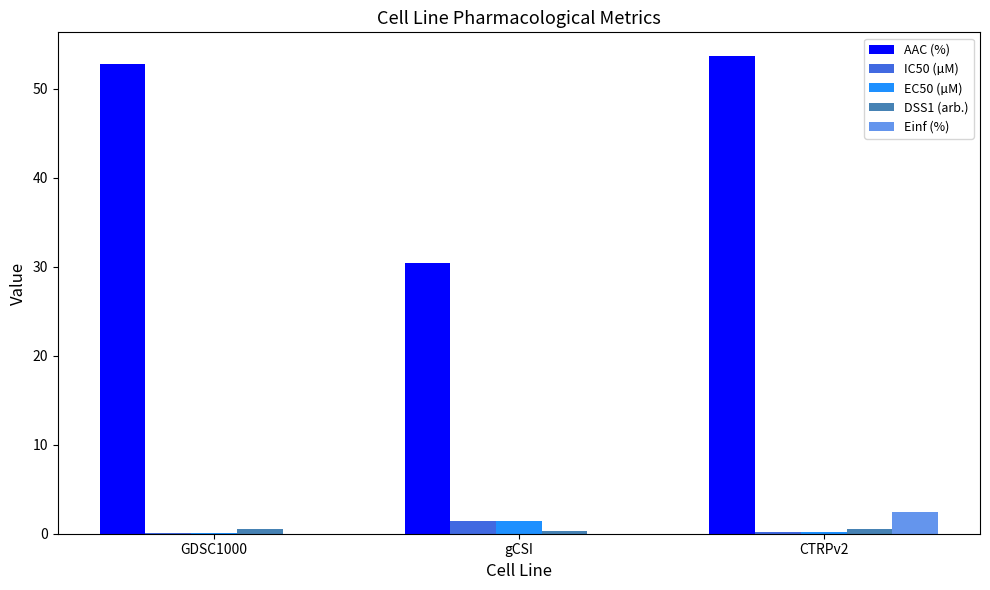

Which series has the largest total across all categories?

AAC (%)